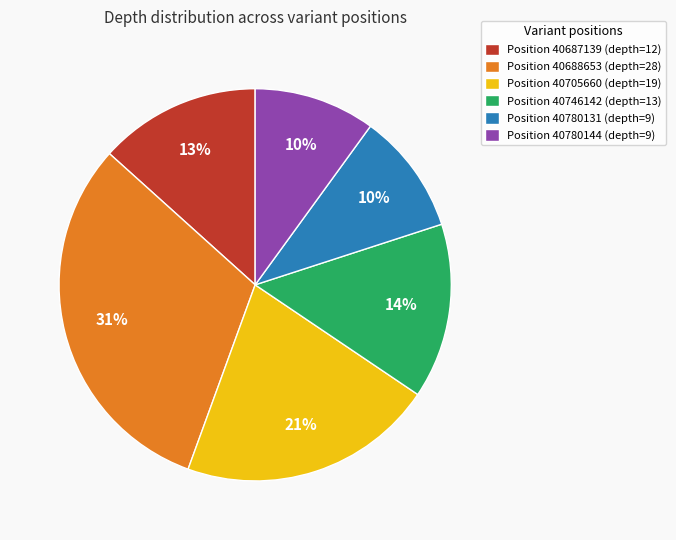

Does Position 40705660 (depth=19) account for over 50% of the chart?

No